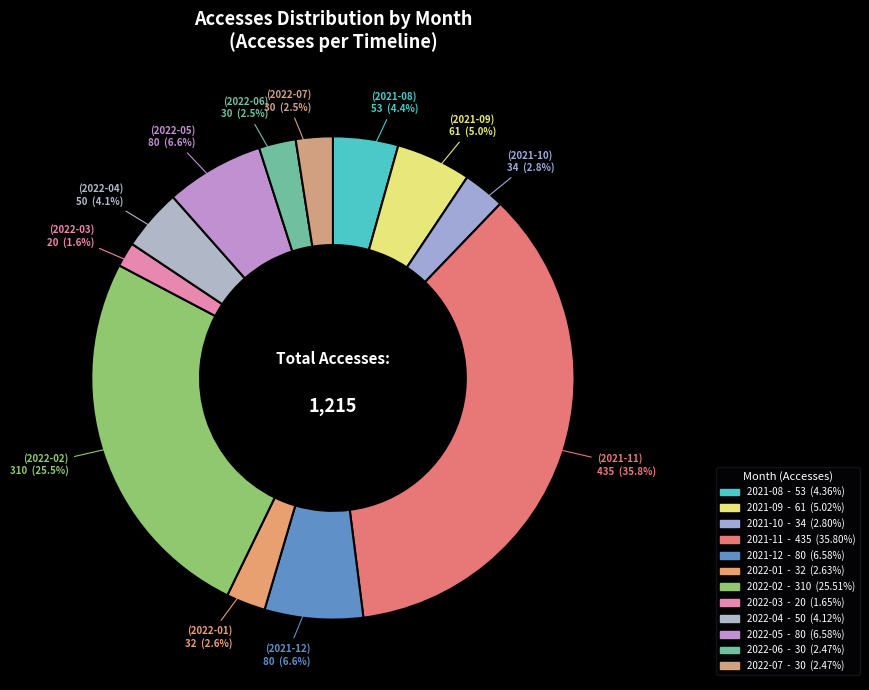

Is the sum of 2021-10 and 2021-11 greater than half?

No